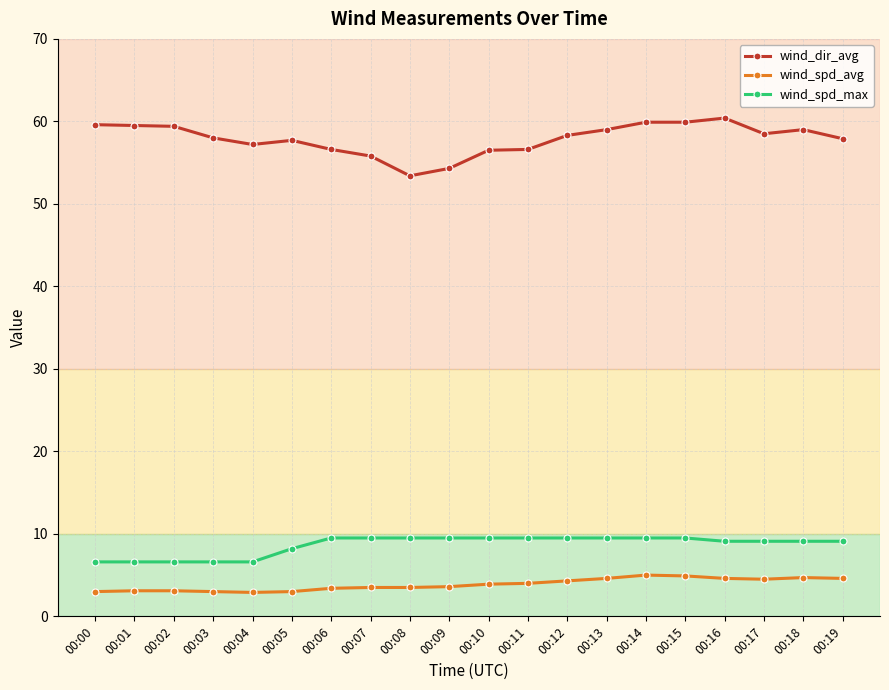

True or false: wind_spd_max and wind_spd_avg cross at least once.

False